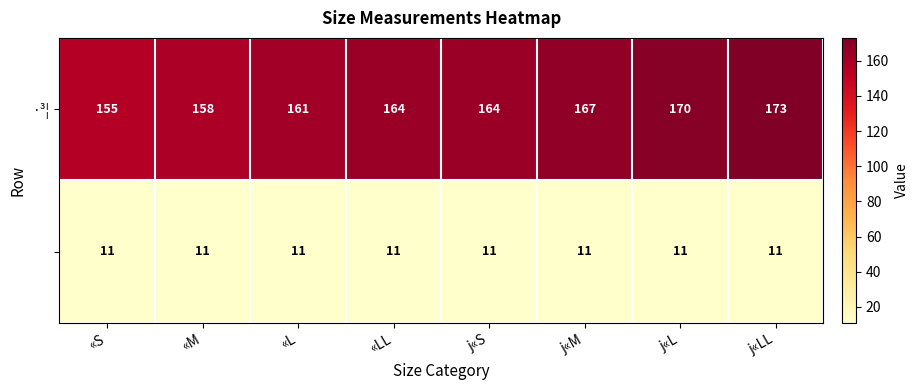

At which category does the chart reach its peak across all series?

j«LL